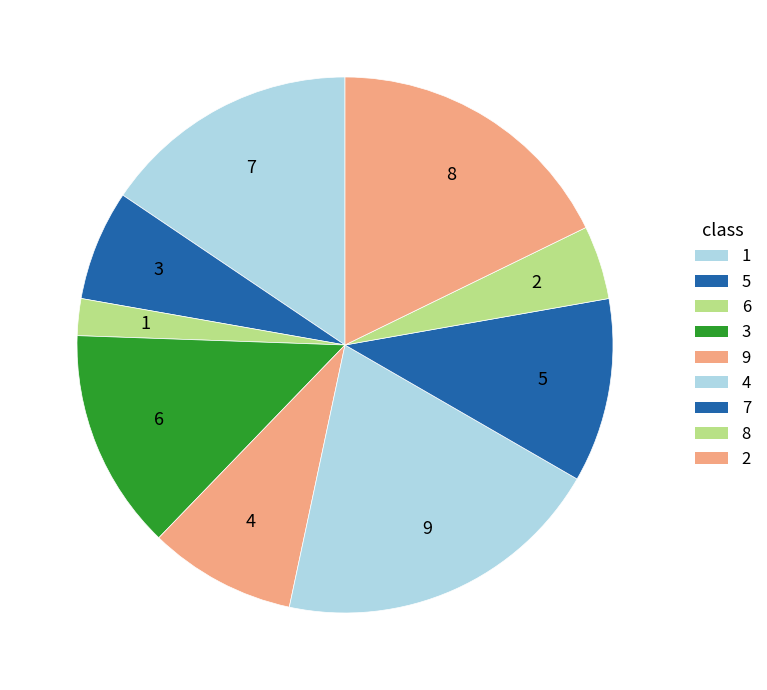

Is there any slice that represents more than half of the pie?

No